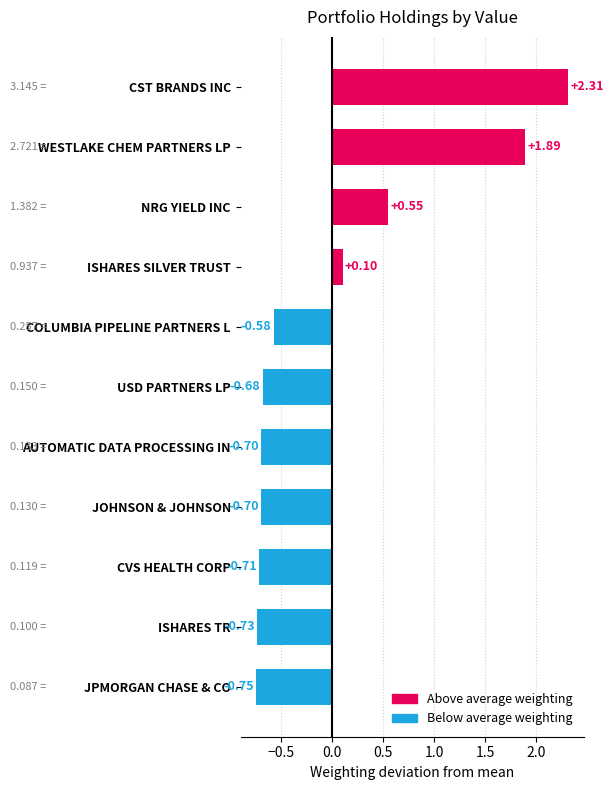

Which has a higher value, ISHARES TR or NRG YIELD INC?

NRG YIELD INC